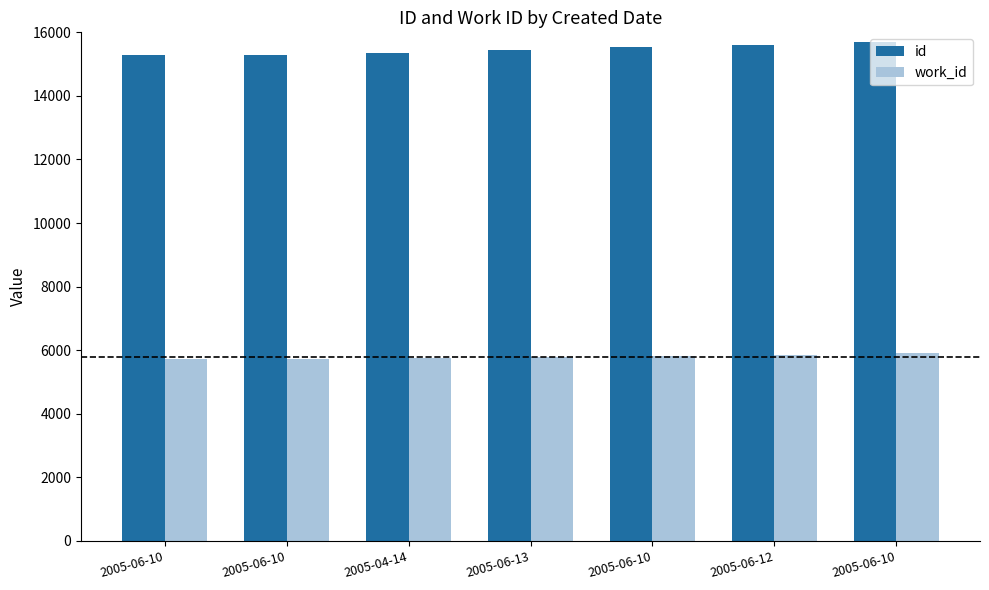

What is the sum of the id values at 2005-06-10 and 2005-06-10?

31215